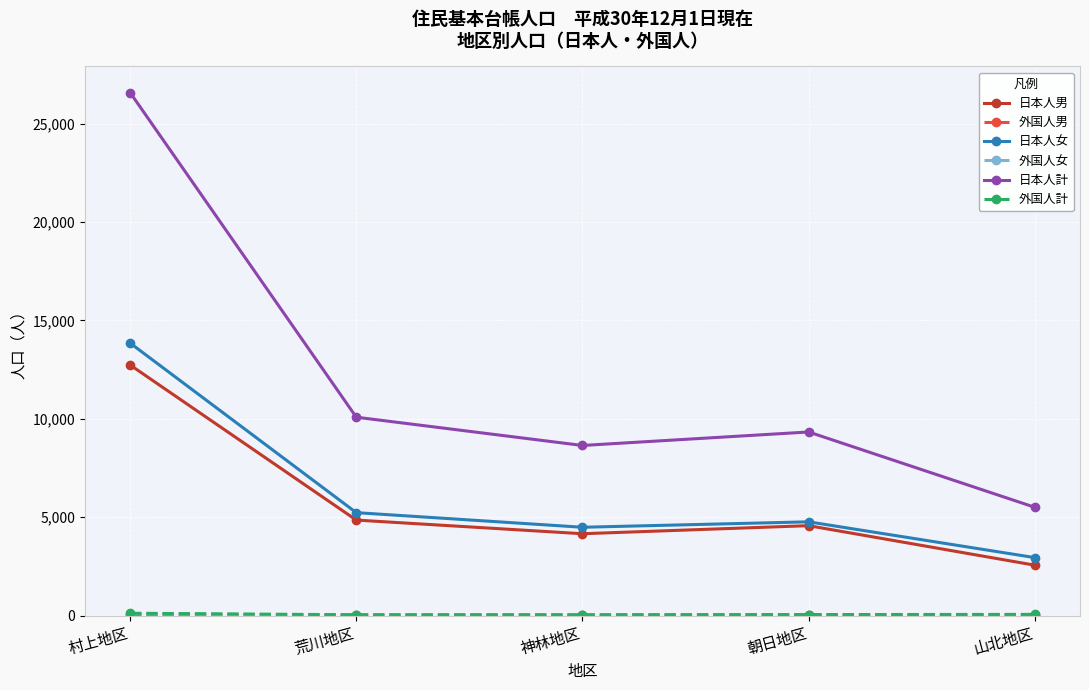

Which series has the largest range (max minus min)?

日本人計